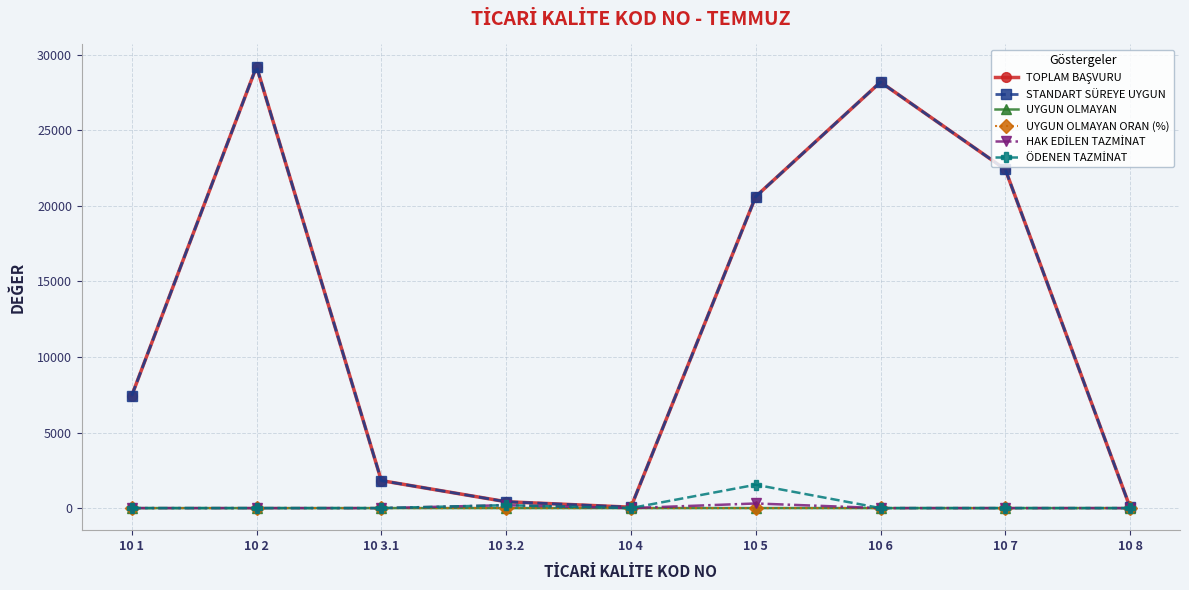

What is the maximum value shown in the chart?

29231.0